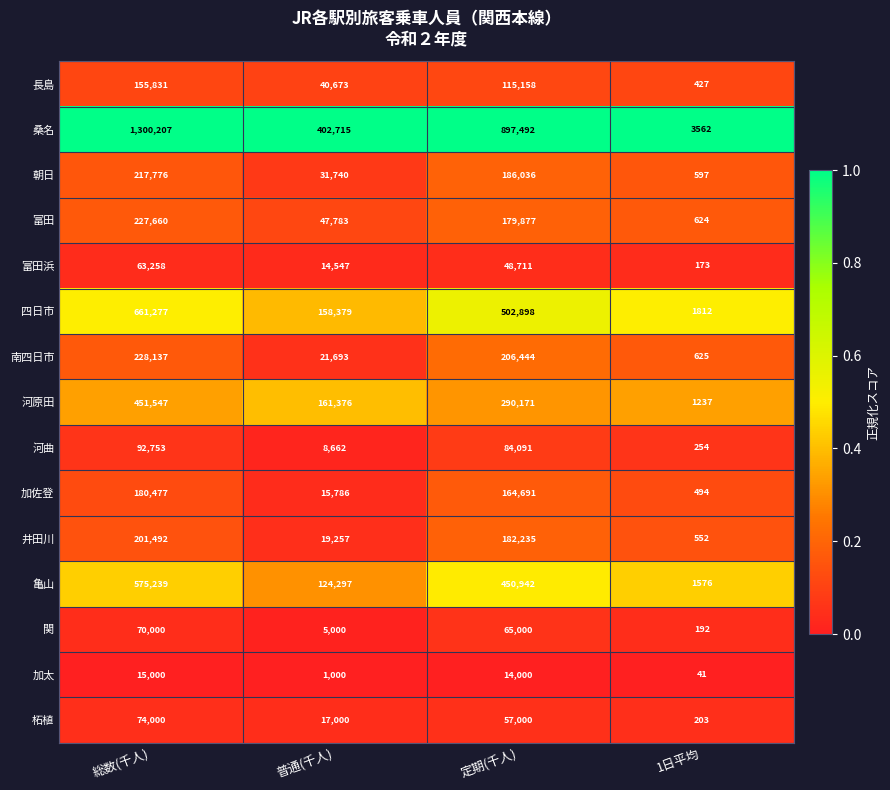

Count the 富田 values in the range 47783 to 227660.

3